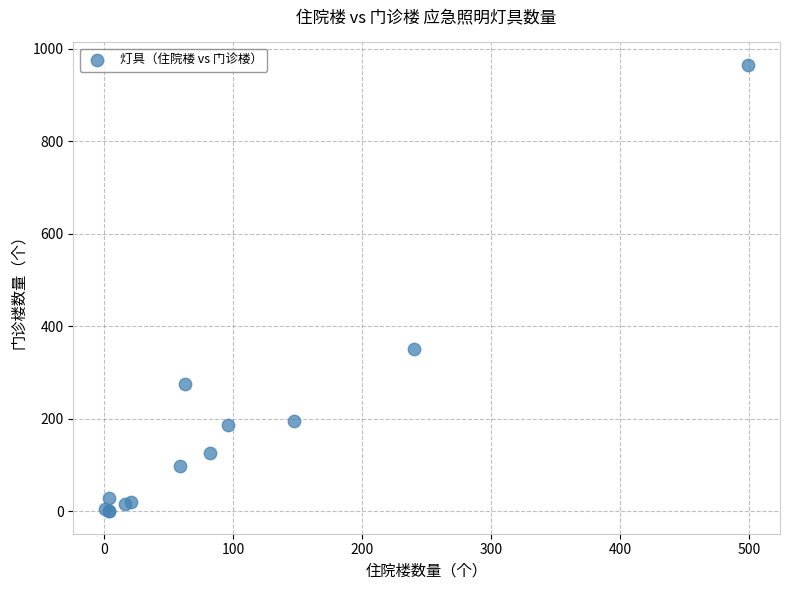

What Y value in the scatter plot is closest to 482?

350